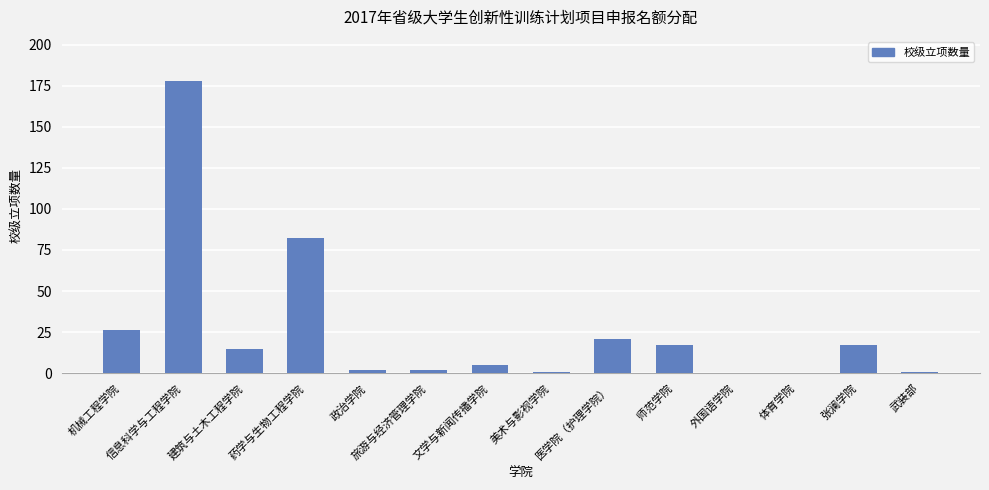

What is the maximum value shown in the chart?

178